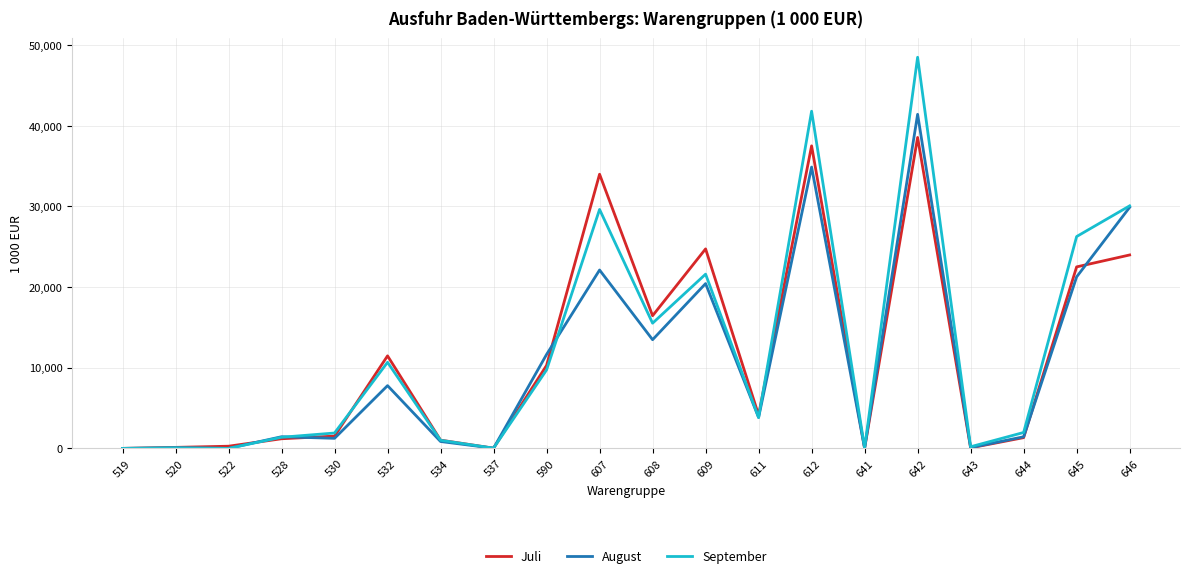

List the series in order of their overall mean, highest first.

September, Juli, August